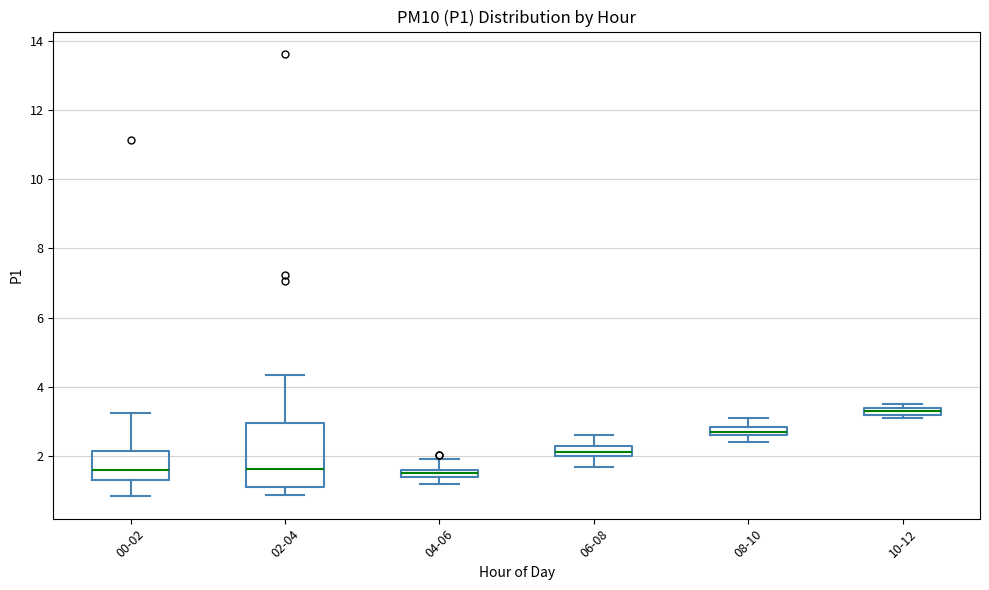

Which box is the tallest, from its lower edge to its upper edge?

02-04